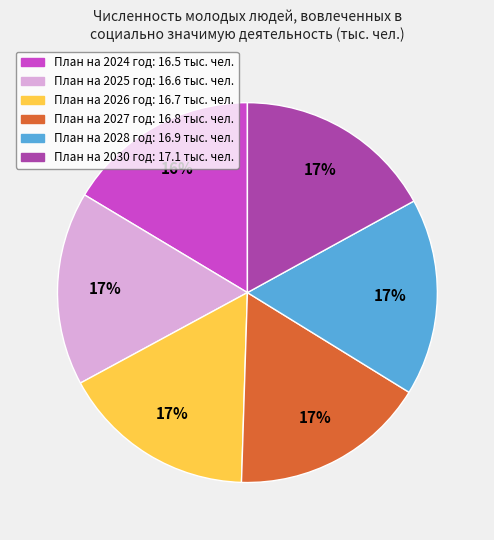

How many slices are in this pie chart?

6